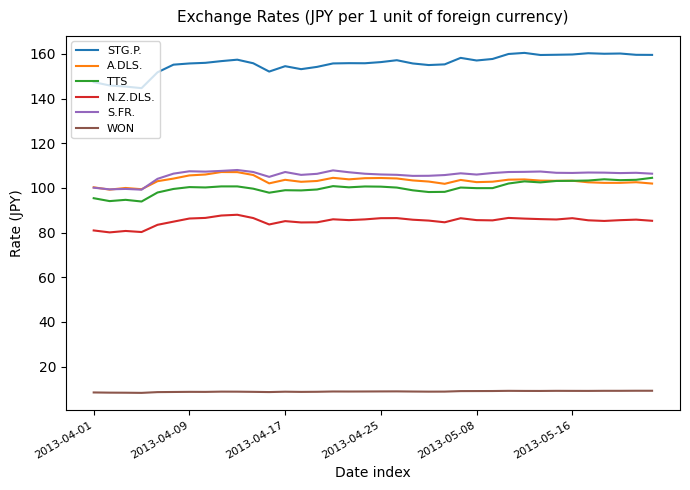

Which series has the largest total across all categories?

STG.P.